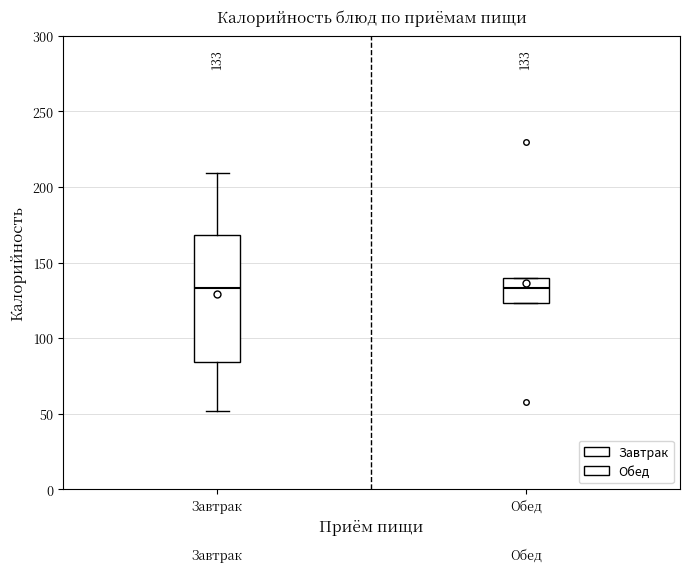

Comparing the boxes themselves (not the whiskers), which one is the tallest?

Завтрак